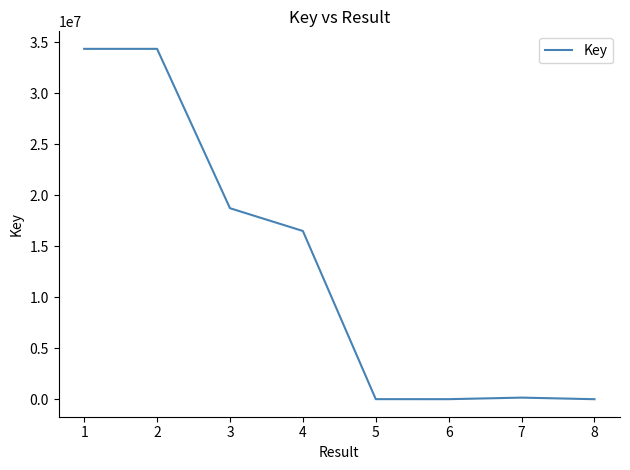

What is the sum of all values?

104072083